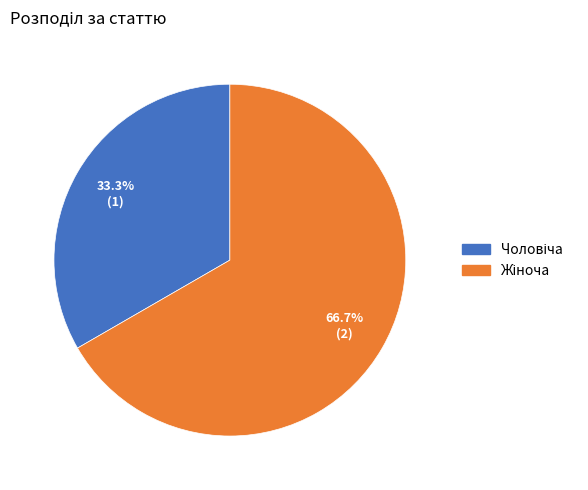

Is there any slice that represents more than half of the pie?

Yes